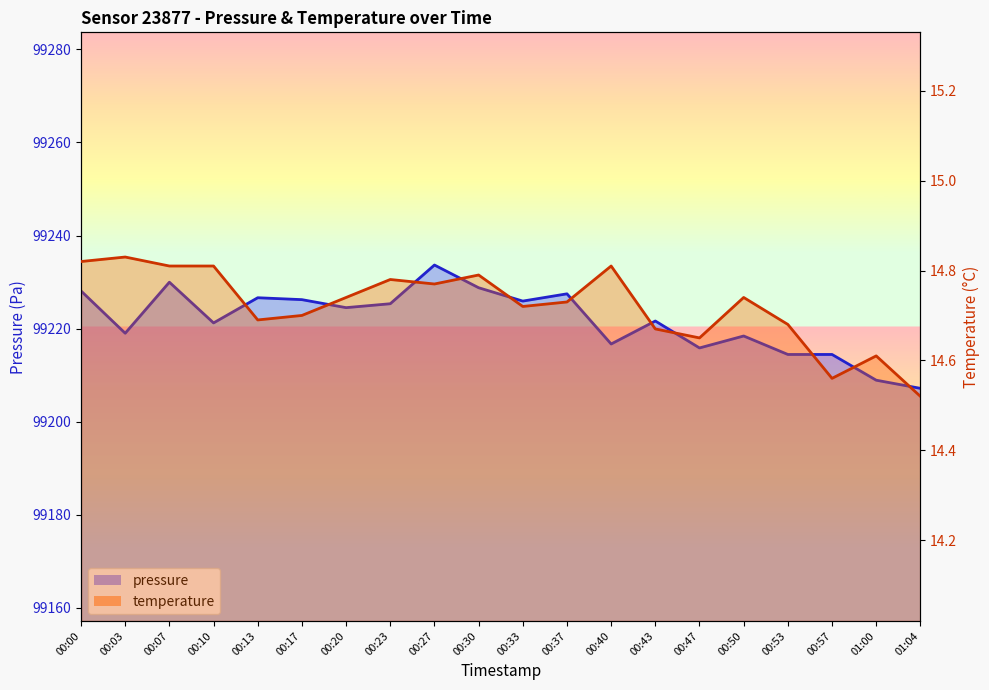

What is the minimum value for pressure_line?

99207.2